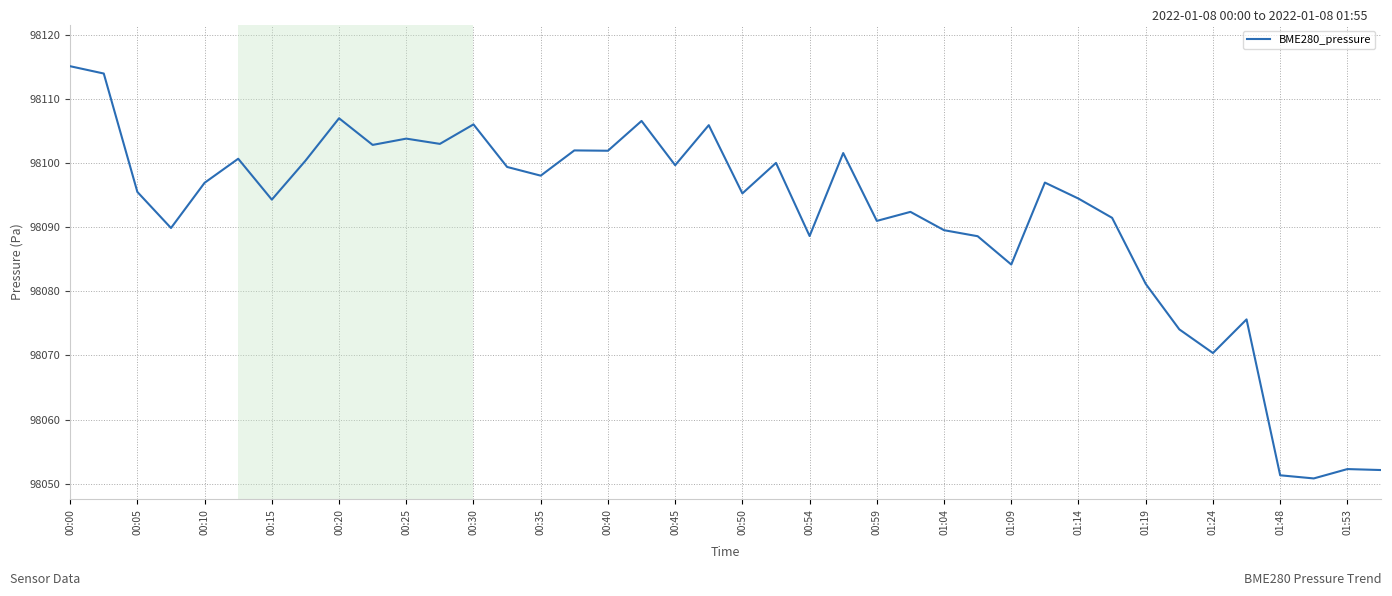

What is the difference between the maximum and minimum values?

64.3